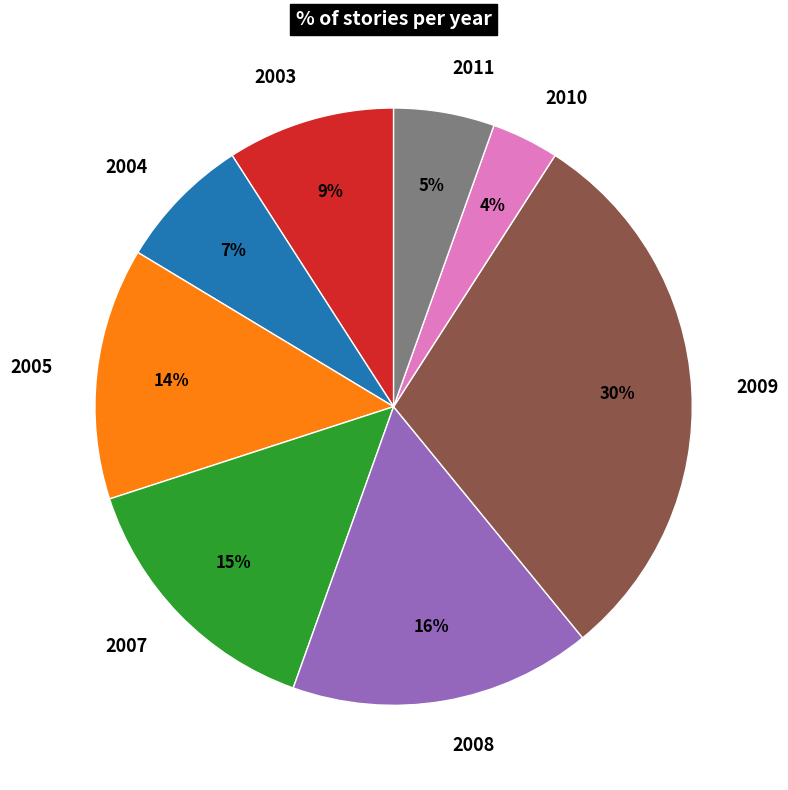

To the nearest percent, what percentage of the pie is 2003?

9%